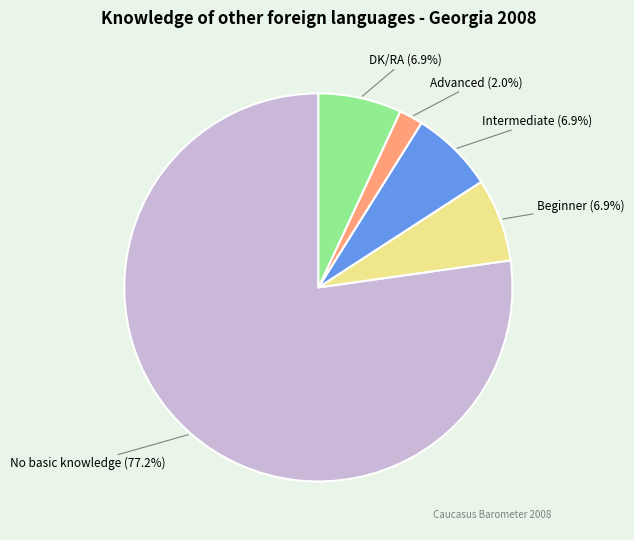

Combined, what portion of the pie is Beginner and Advanced?

8.9%